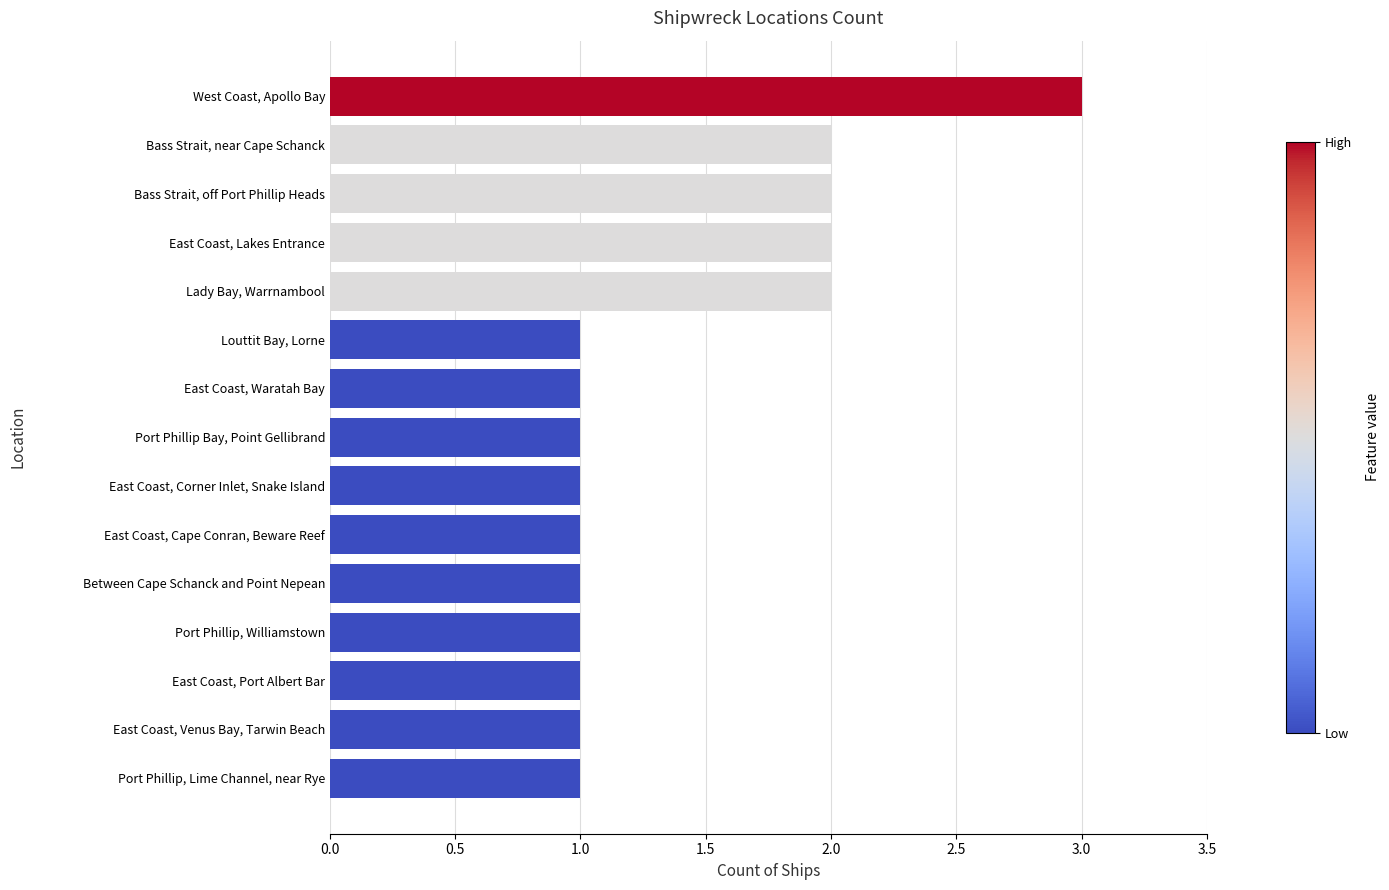

What is the sum of the values at East Coast, Venus Bay, Tarwin Beach and Bass Strait, off Port Phillip Heads?

3